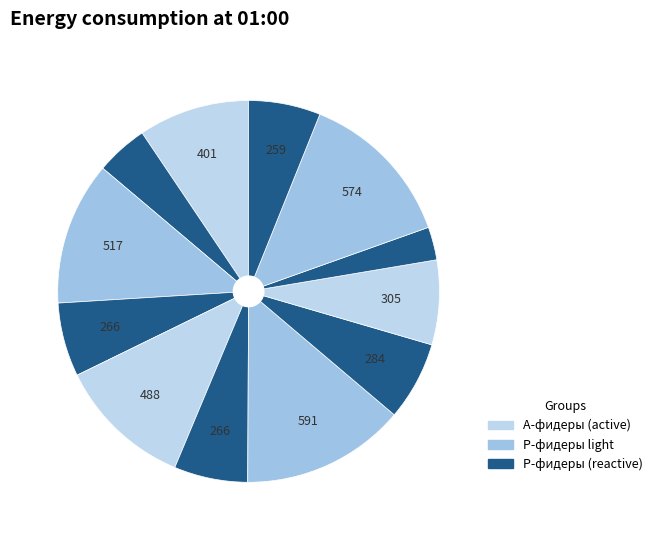

How many segments does this pie chart have?

12